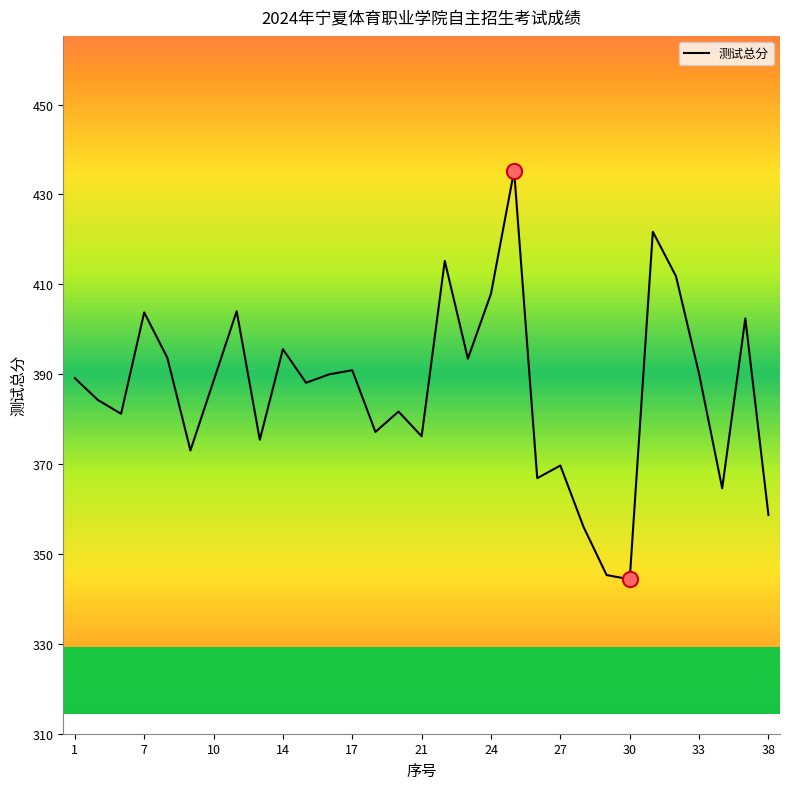

What is the smallest value displayed?

344.4